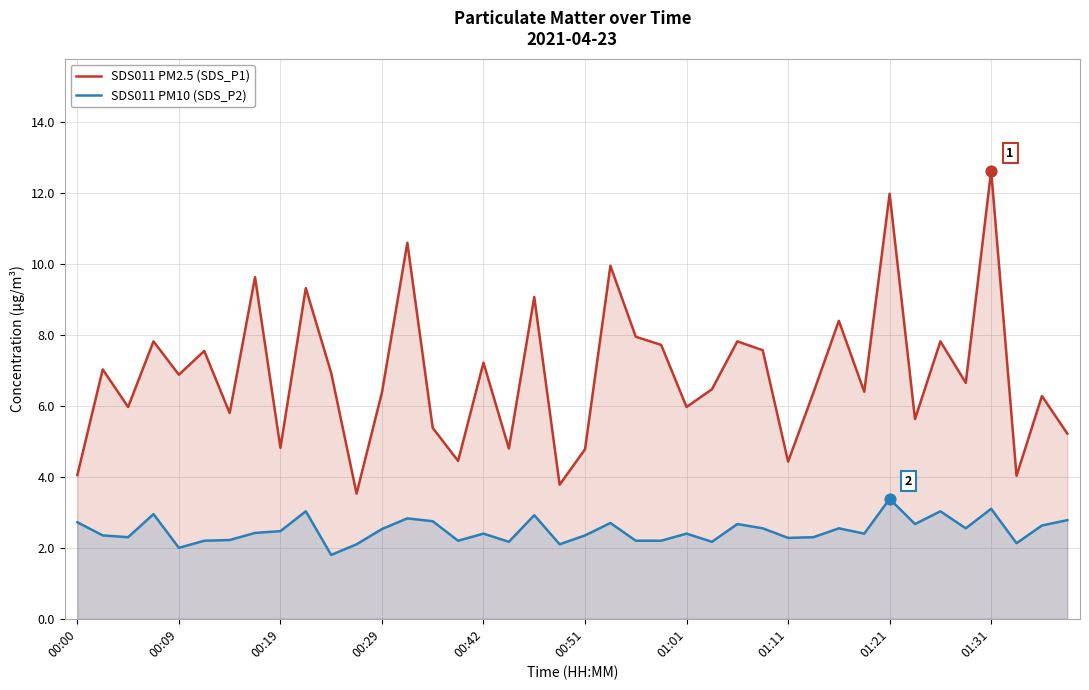

At which category is the sum across all series the highest?

01:31